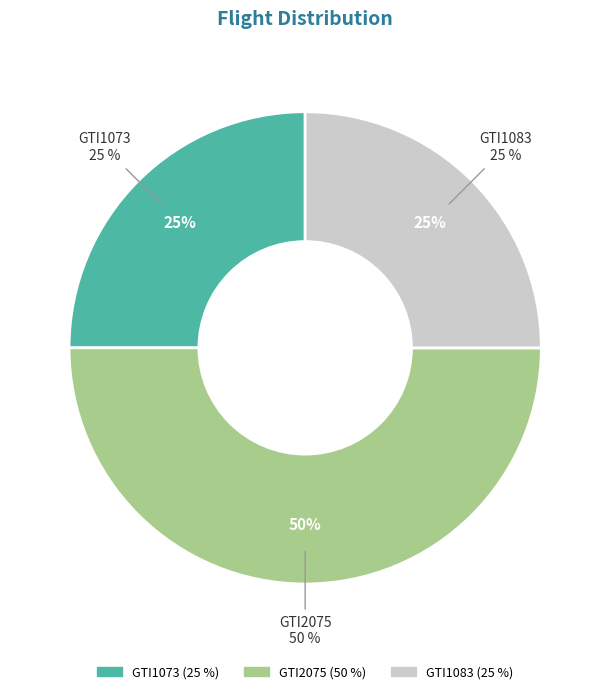

Does GTI2075 account for over 50% of the chart?

No